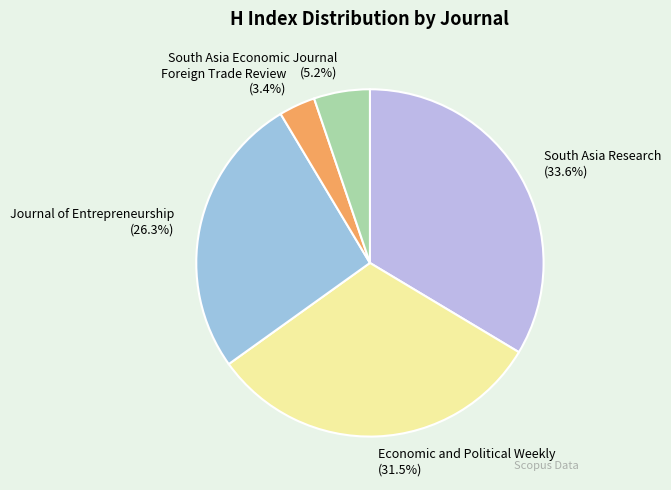

True or false: South Asia Economic Journal accounts for 14% of the total.

False